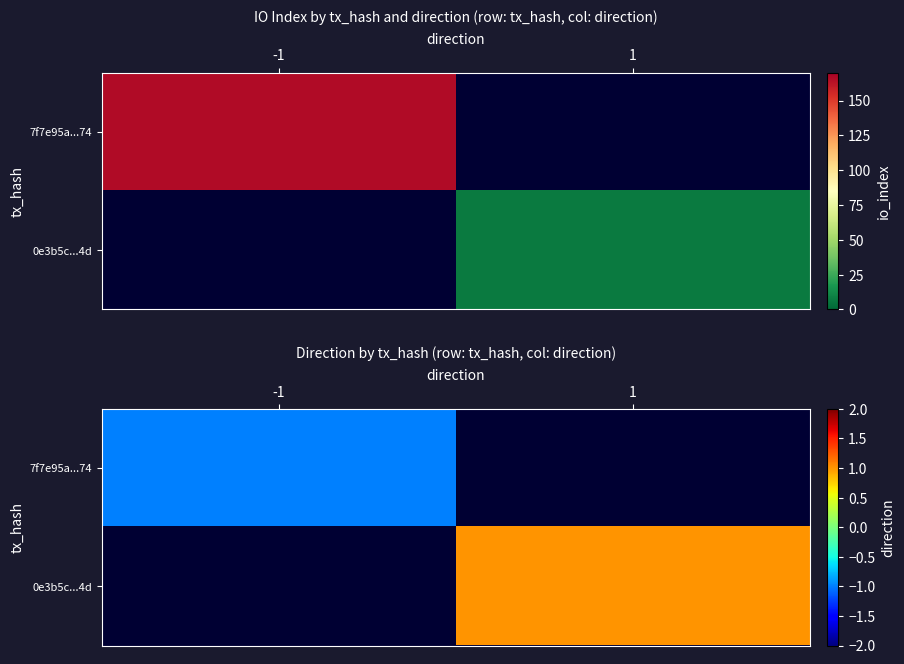

List the series in order of their overall mean, highest first.

7f7e95a...74, 0e3b5c...4d